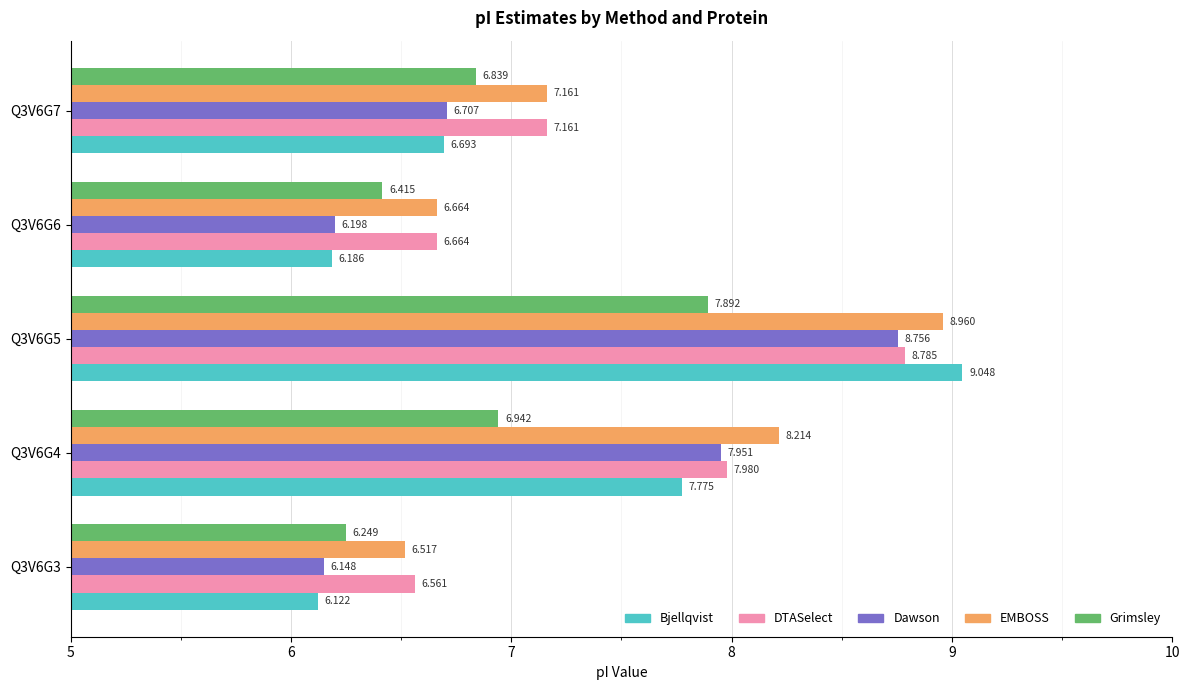

Is the value of EMBOSS at Q3V6G4 greater than the value of DTASelect at Q3V6G6?

Yes